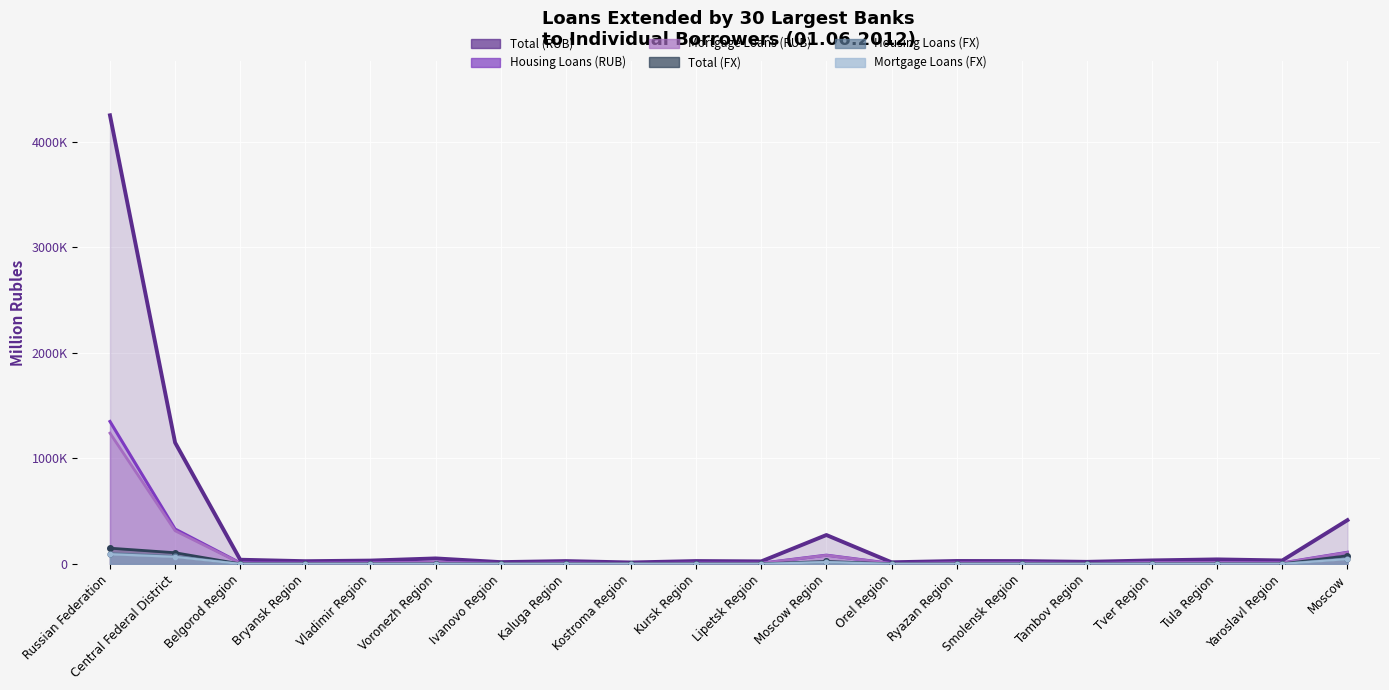

What are all the series names shown in the legend?

Total (RUB), Housing Loans (RUB), Mortgage Loans (RUB), Total (FX), Housing Loans (FX), Mortgage Loans (FX)